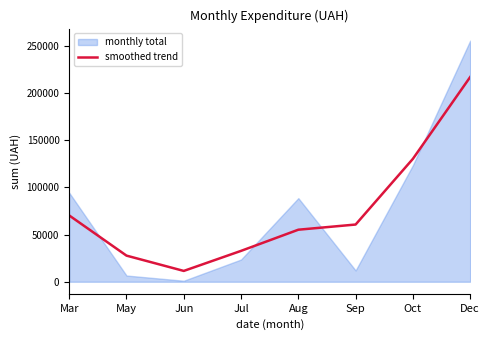

Where is smoothed trend nearest to the value 114058?

Oct